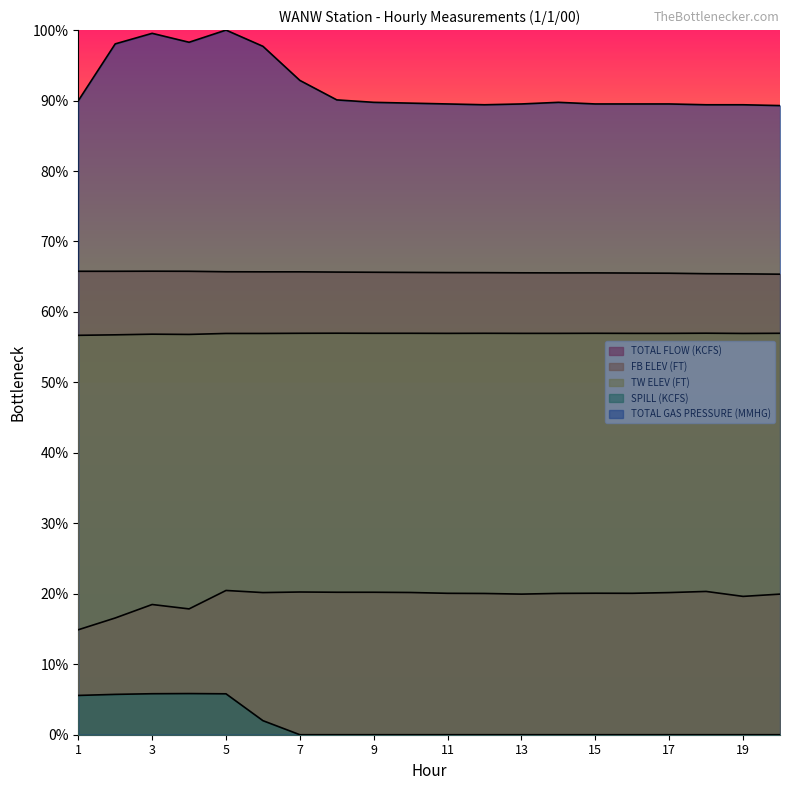

Where is TOTAL FLOW (KCFS) nearest to the value 17?

2